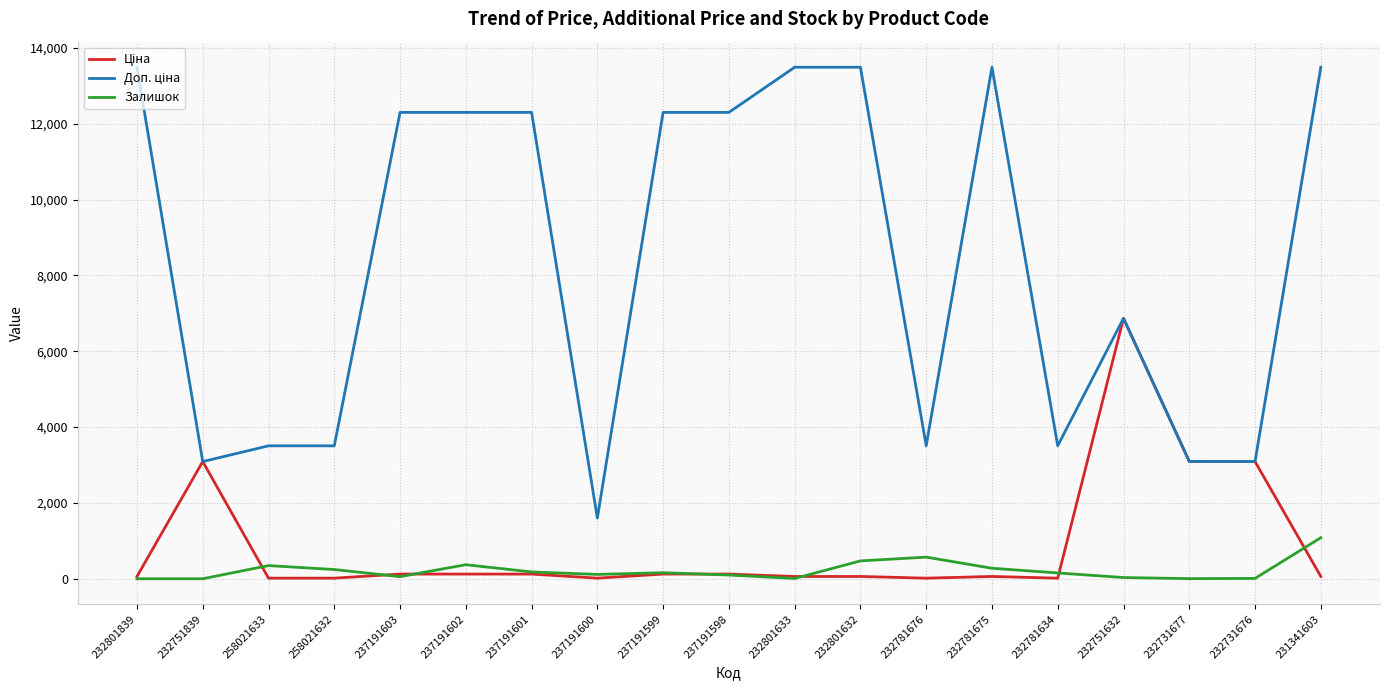

At how many categories does at least one series exceed 2102?

18